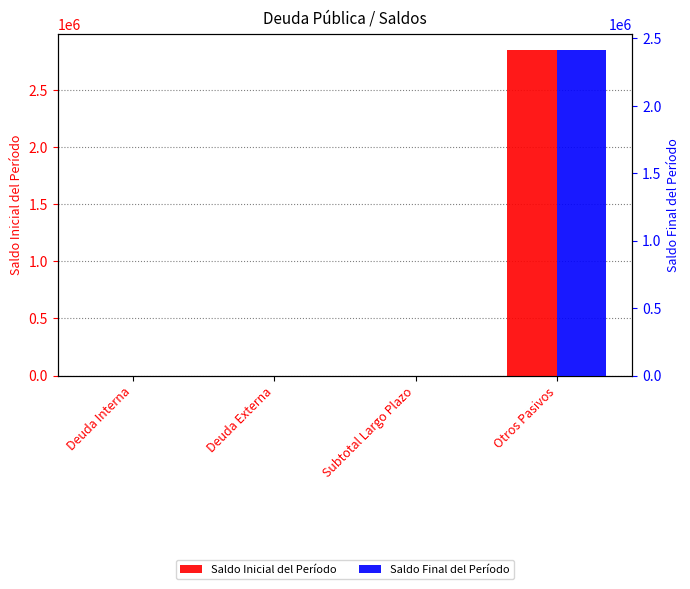

Reading left to right, list all the values displayed in this chart.

Saldo Inicial del Período: Deuda Interna=0.0	Deuda Externa=0.0	Subtotal Largo Plazo=0.0	Otros Pasivos=2852025.4
Saldo Final del Período: Deuda Interna=0.0	Deuda Externa=0.0	Subtotal Largo Plazo=0.0	Otros Pasivos=2412069.3